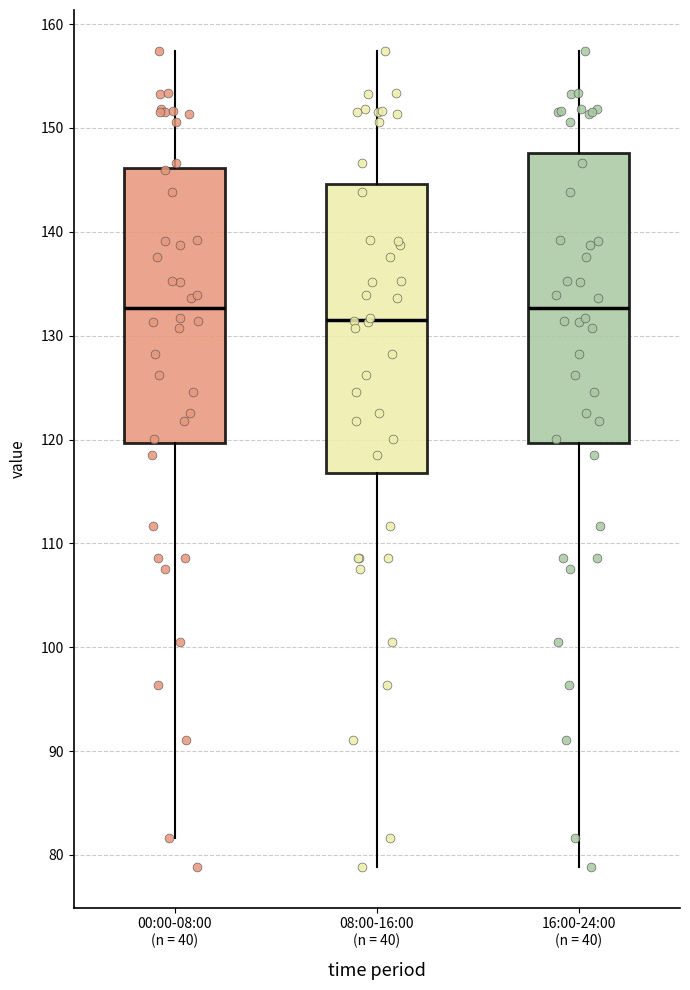

Where does the median line of the box for 16:00-24:00 (n = 40) sit on the y-axis? The values are not printed on the chart, so give them approximately, as read against the axis.

133